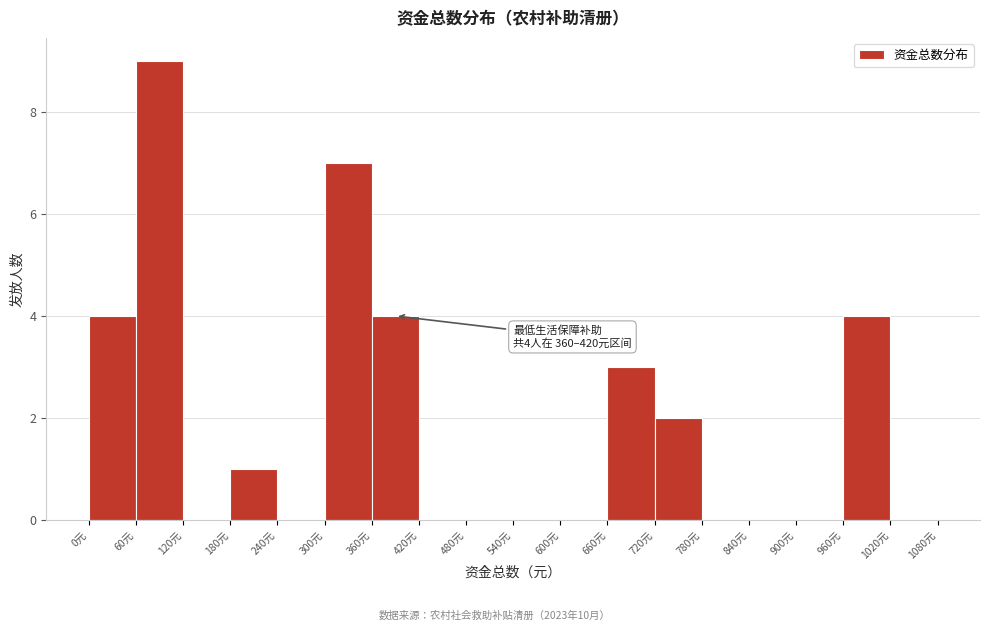

Which range on the x-axis has the tallest bar?

60 to 120